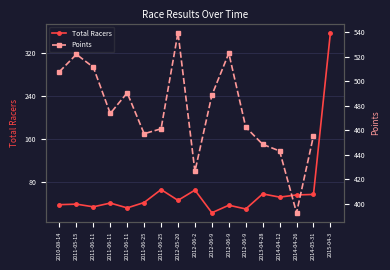

What is the maximum value shown in the chart?

539.8